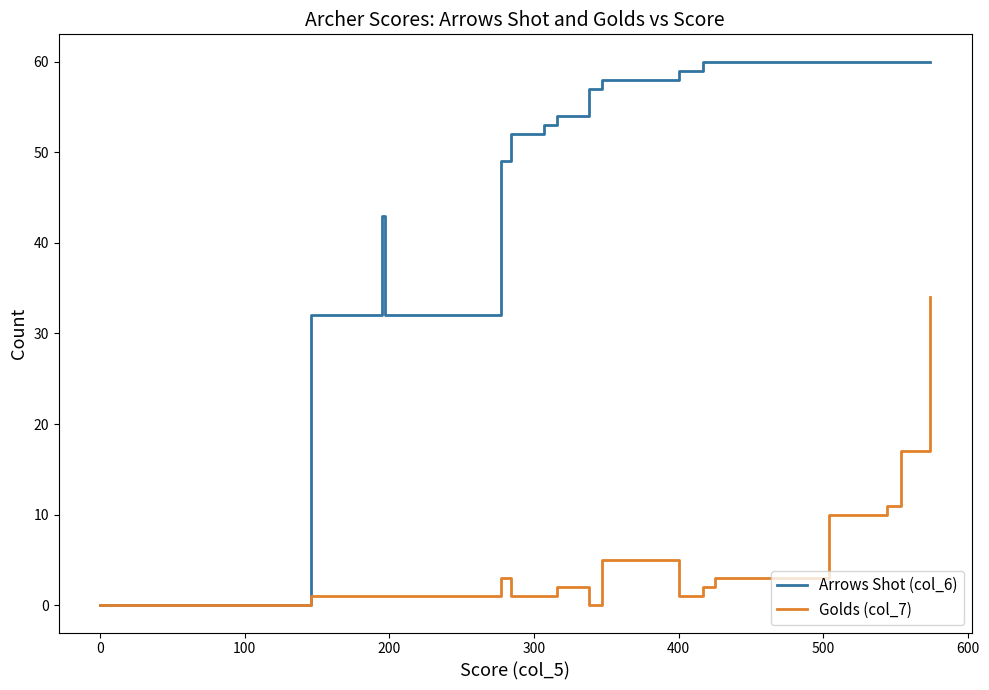

How many positive values does the Arrows Shot (col_6) series have?

20